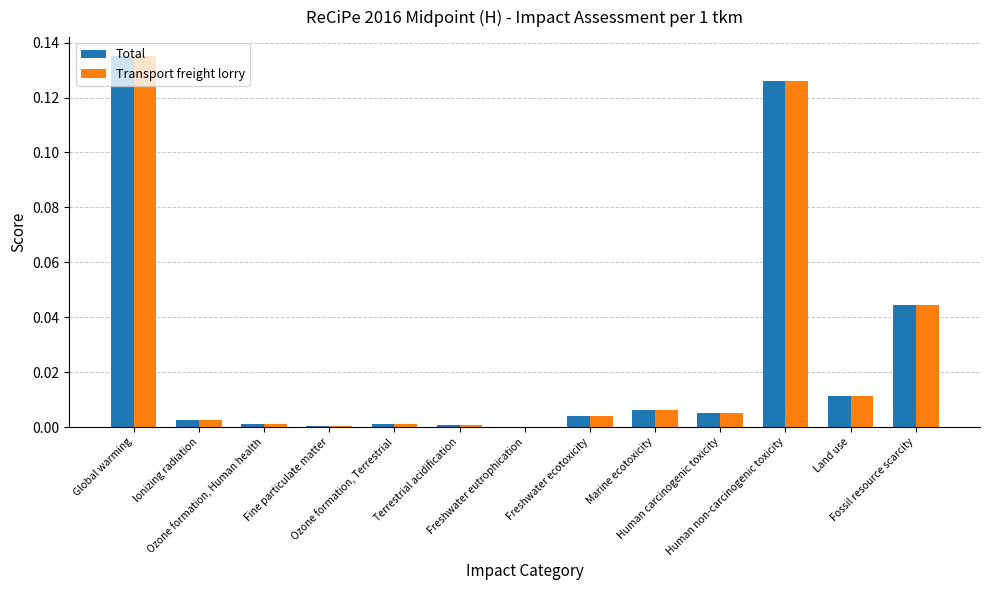

Is the value of Total at Ozone formation, Human health greater than the value of Transport freight lorry at Human carcinogenic toxicity?

No